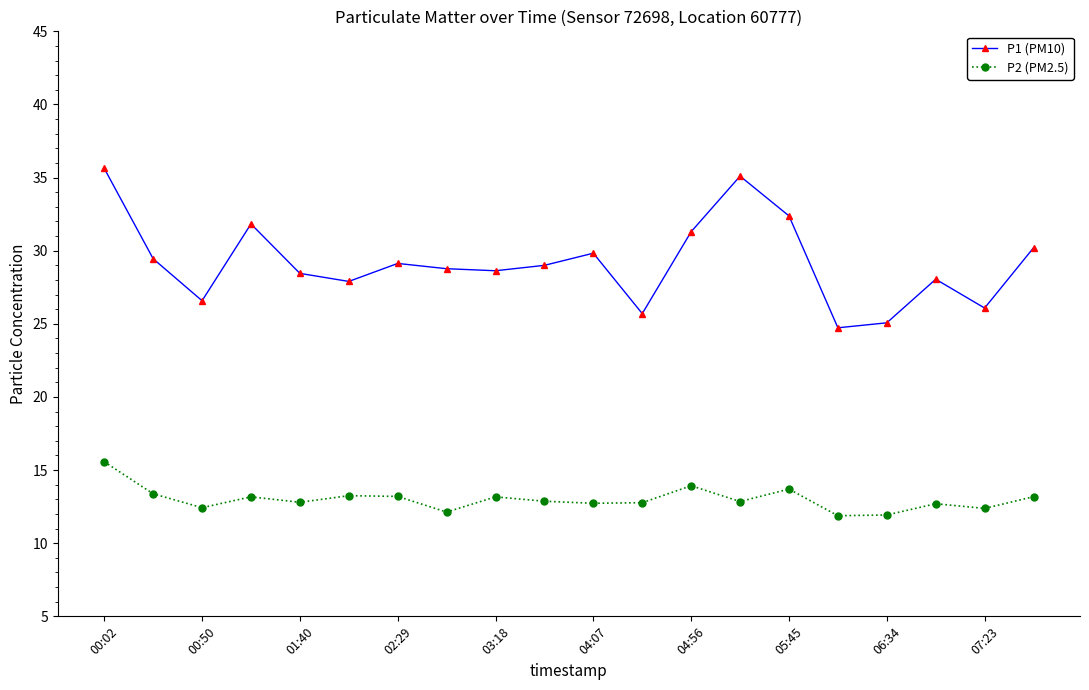

True or false: P1 (PM10) and P2 (PM2.5) intersect in this chart.

False